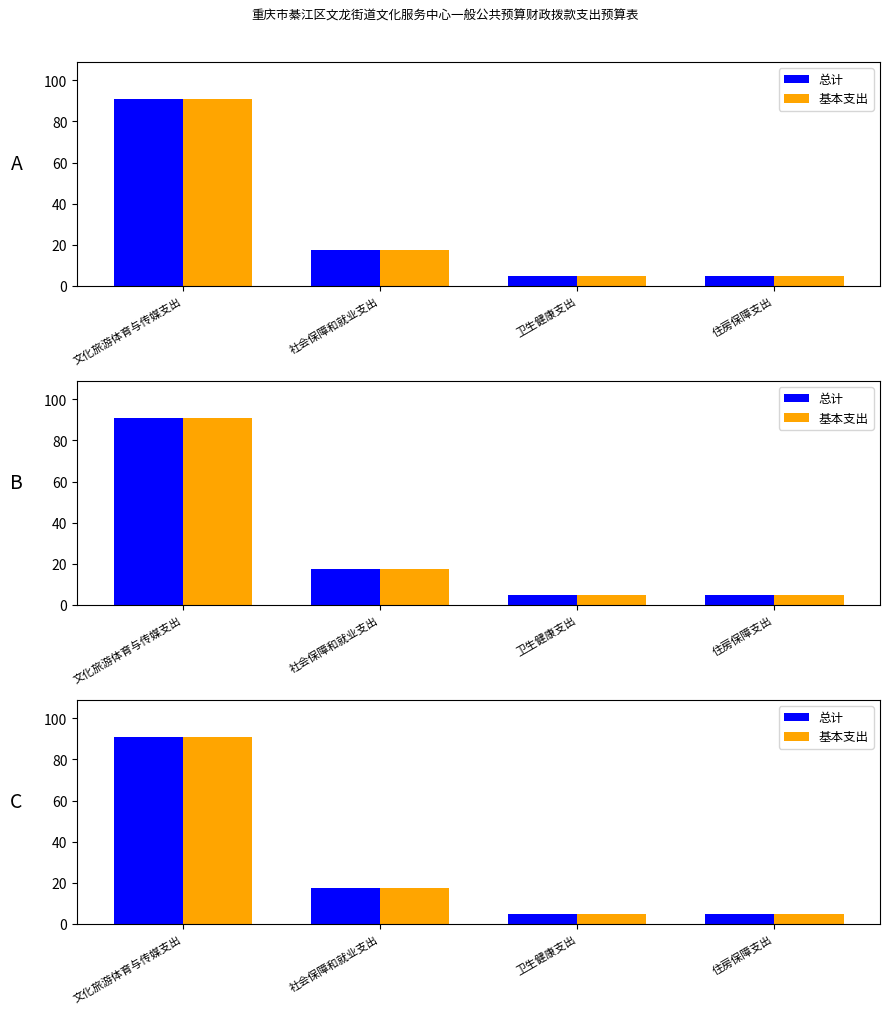

What is the maximum value shown in the chart?

90.8